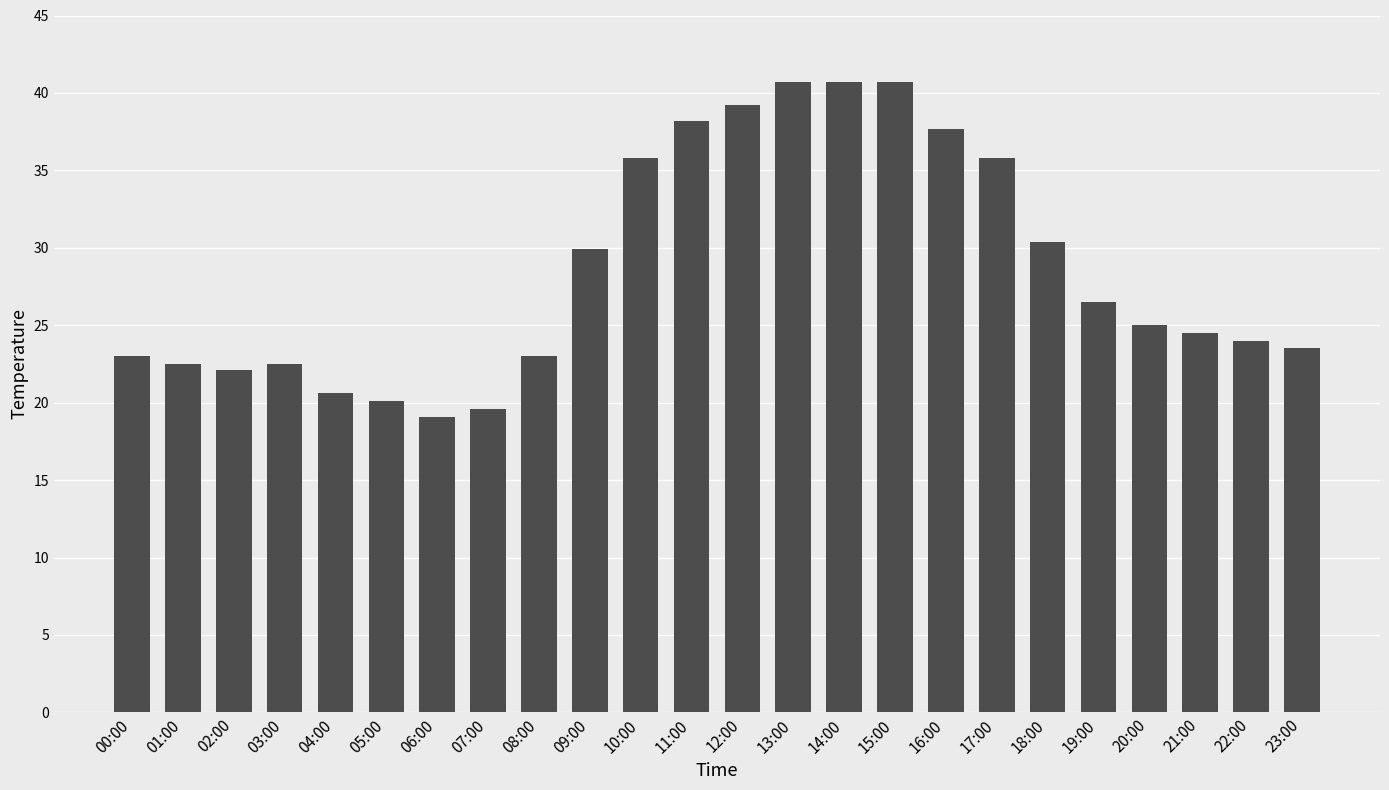

What is the sum of the values at 00:00 and 02:00?

45.1